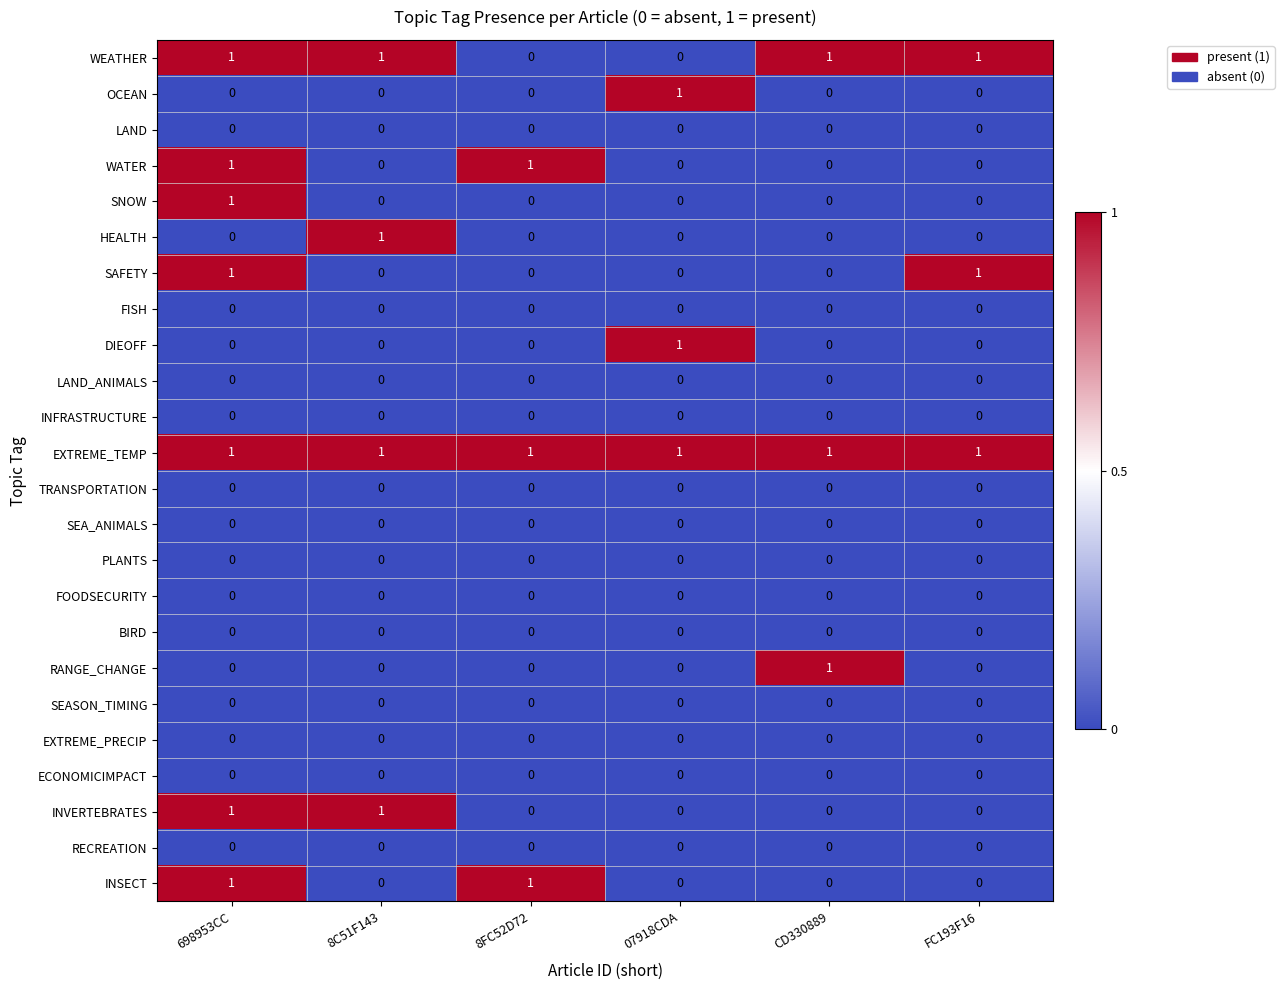

Which series has the largest total across all categories?

EXTREME_TEMP